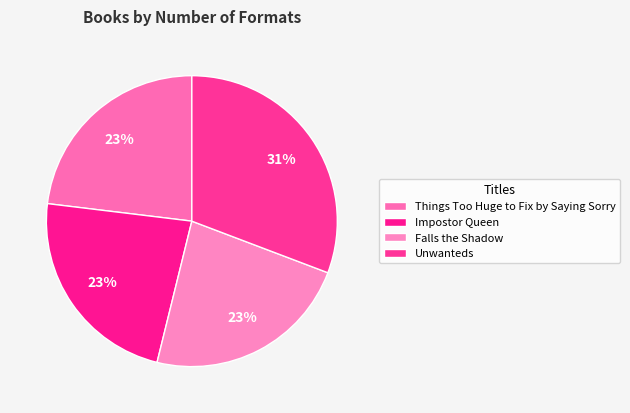

Rank the categories by value from lowest to highest.

Things Too Huge to Fix by Saying Sorry, Impostor Queen, Falls the Shadow, Unwanteds